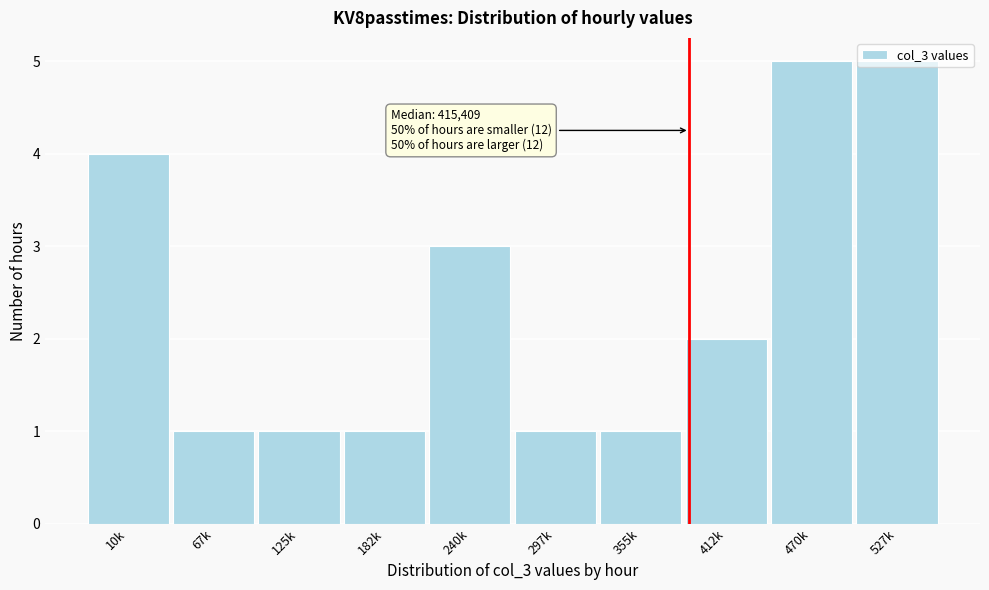

Is it true that the value at 355k is 1?

True